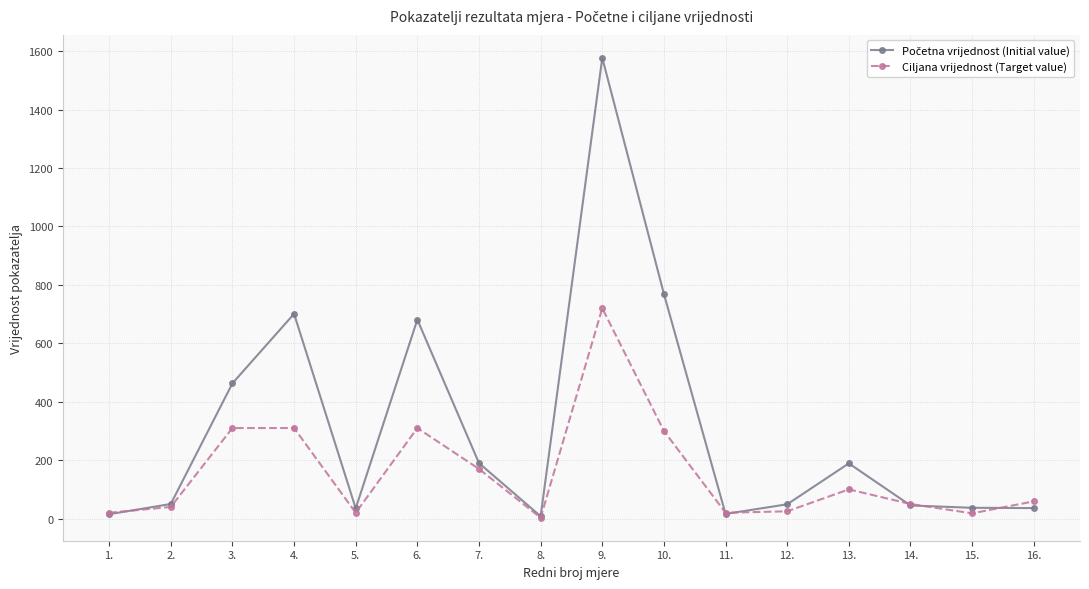

What is the highest value of the Ciljana vrijednost (Target value) series?

720